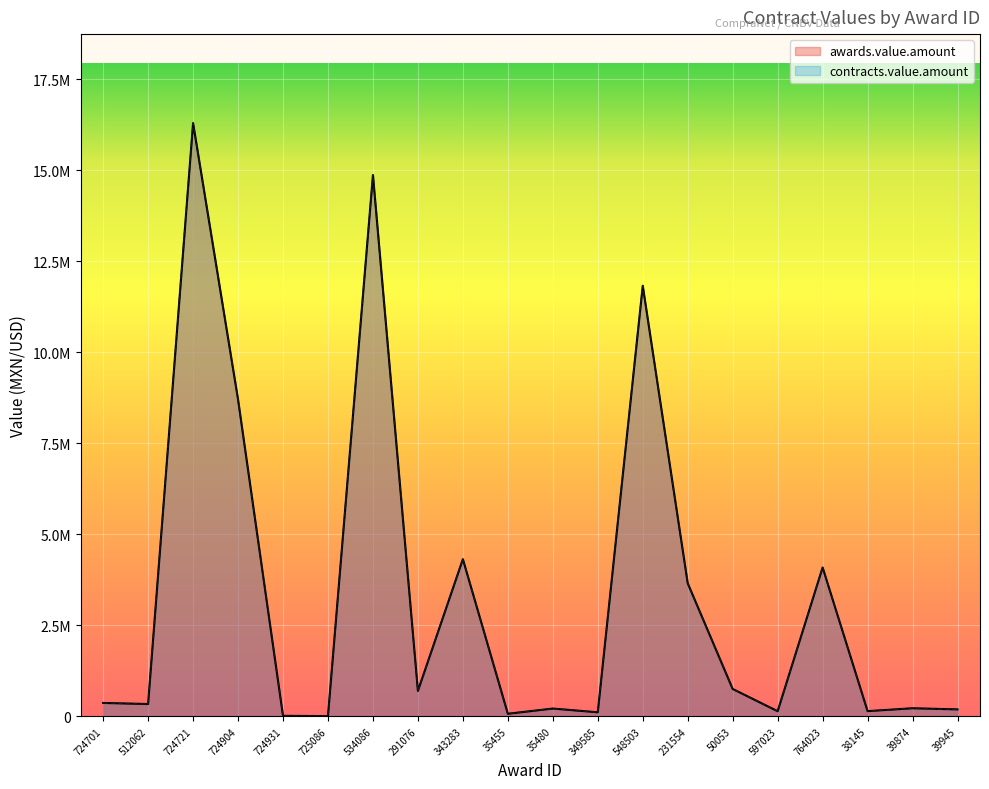

The value of awards.value.amount at 291076 is 365729.1. True or false?

False